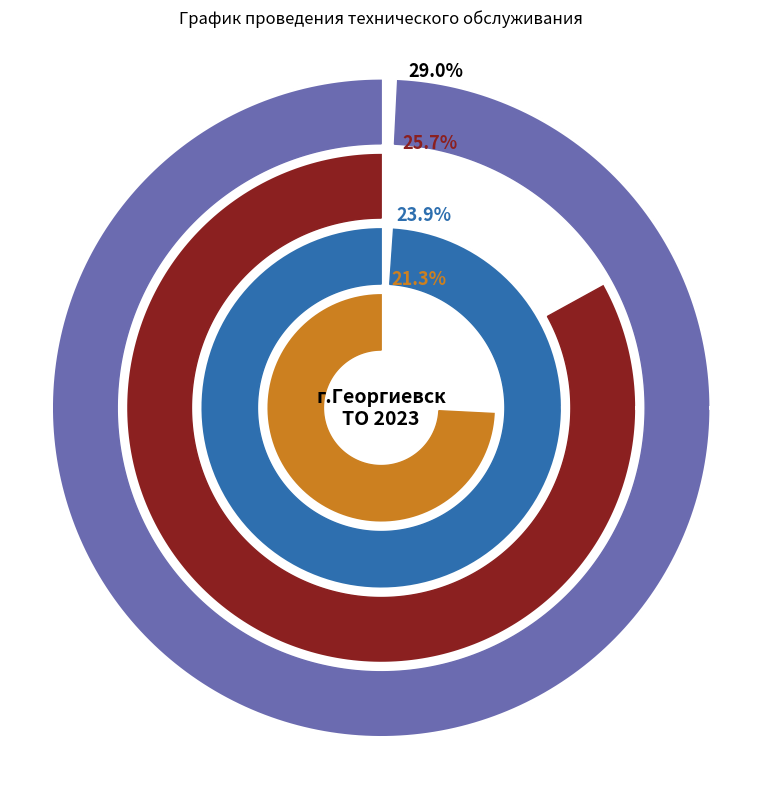

Is it true that 13.00-17.00 is 55% of the pie?

False